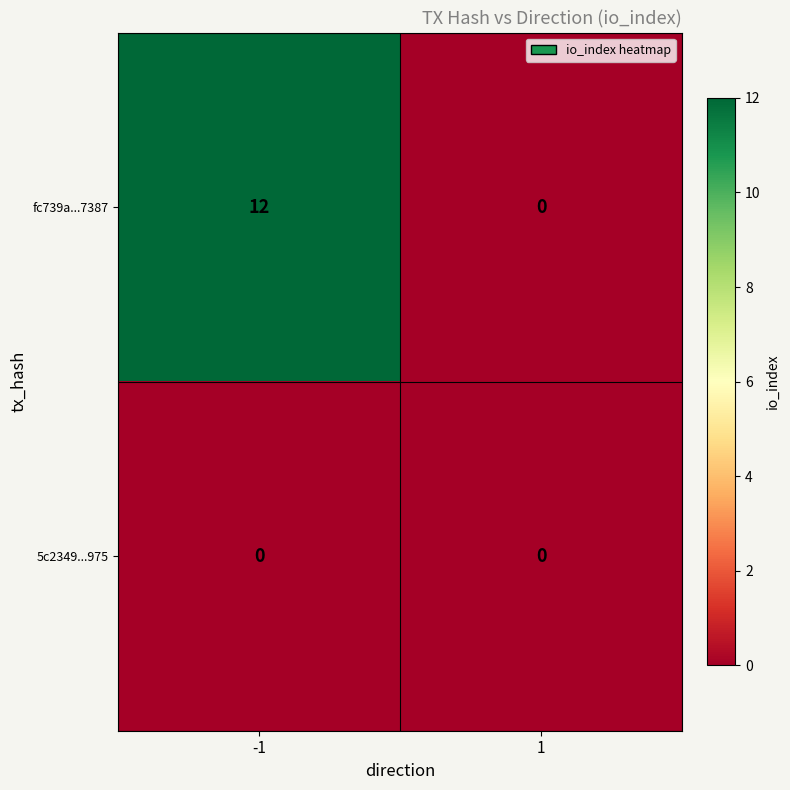

The value of fc739a...7387 at -1 is 3. True or false?

False